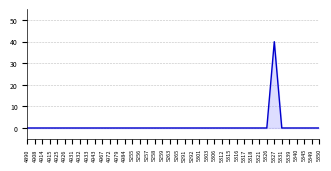

At which category does the chart reach its peak across all series?

5327